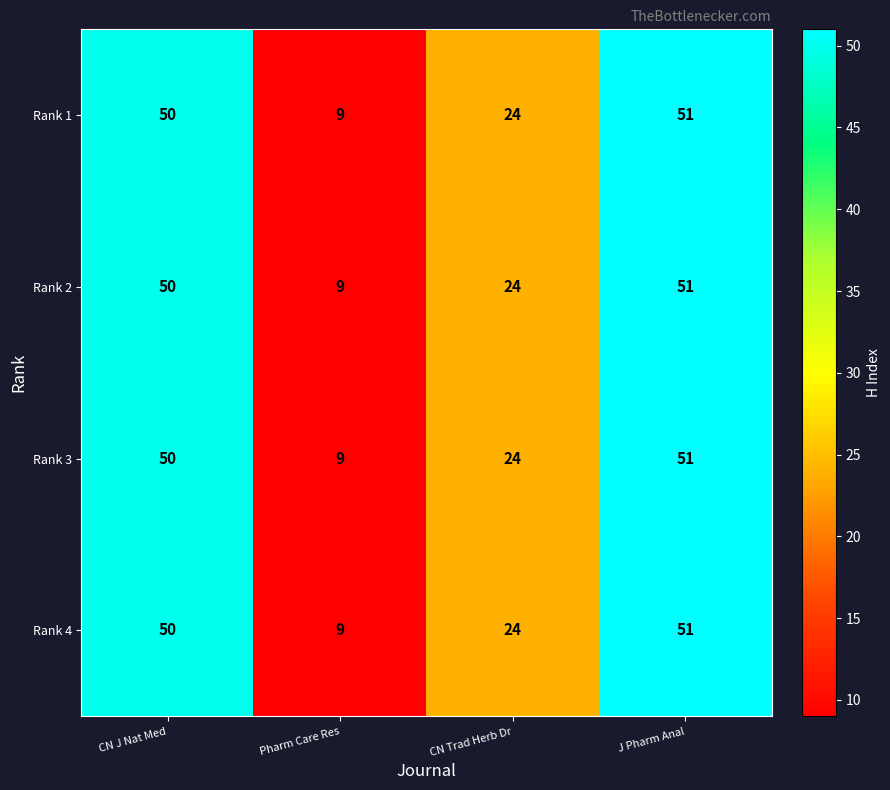

Reading left to right, extract all data points from this chart.

Rank 1: CN J Nat Med=50	Pharm Care Res=9	CN Trad Herb Dr=24	J Pharm Anal=51
Rank 2: CN J Nat Med=50	Pharm Care Res=9	CN Trad Herb Dr=24	J Pharm Anal=51
Rank 3: CN J Nat Med=50	Pharm Care Res=9	CN Trad Herb Dr=24	J Pharm Anal=51
Rank 4: CN J Nat Med=50	Pharm Care Res=9	CN Trad Herb Dr=24	J Pharm Anal=51